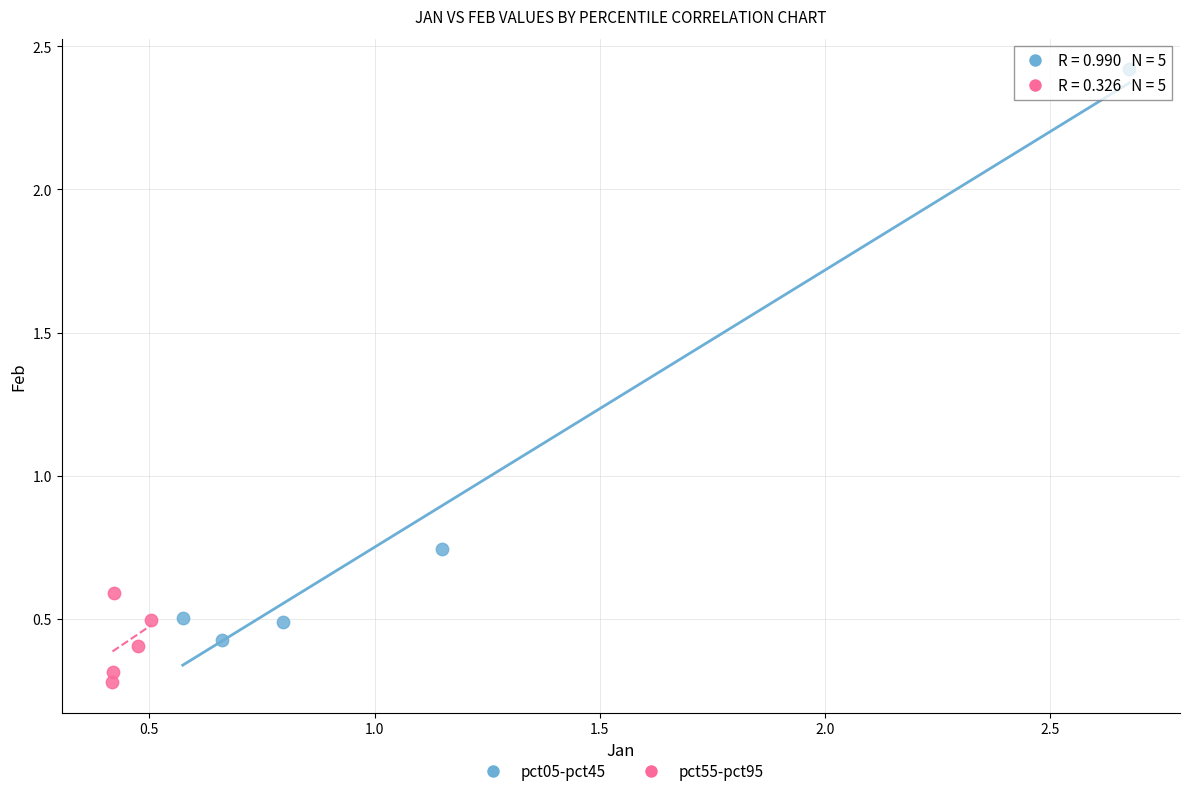

What are all the series names shown in the legend?

pct05-pct45, pct55-pct95